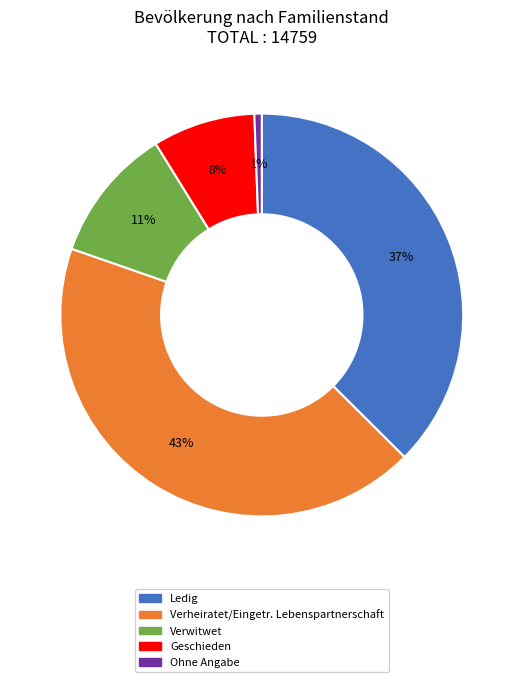

To the nearest percent, what portion does Verwitwet represent?

11%